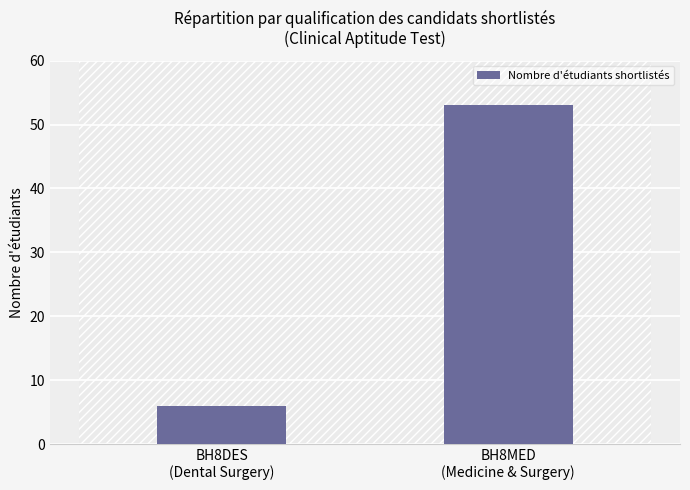

What is the difference between the maximum and minimum values?

47